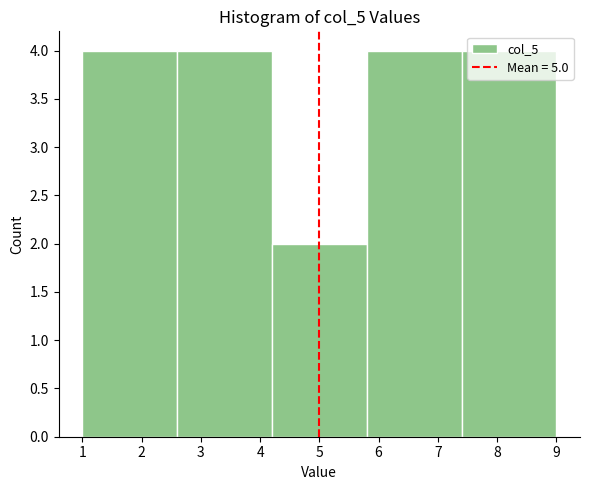

What is the height of the bar covering 7.4 to 9.0 on the x-axis? The values are not printed on the chart, so give them approximately, as read against the axis.

4